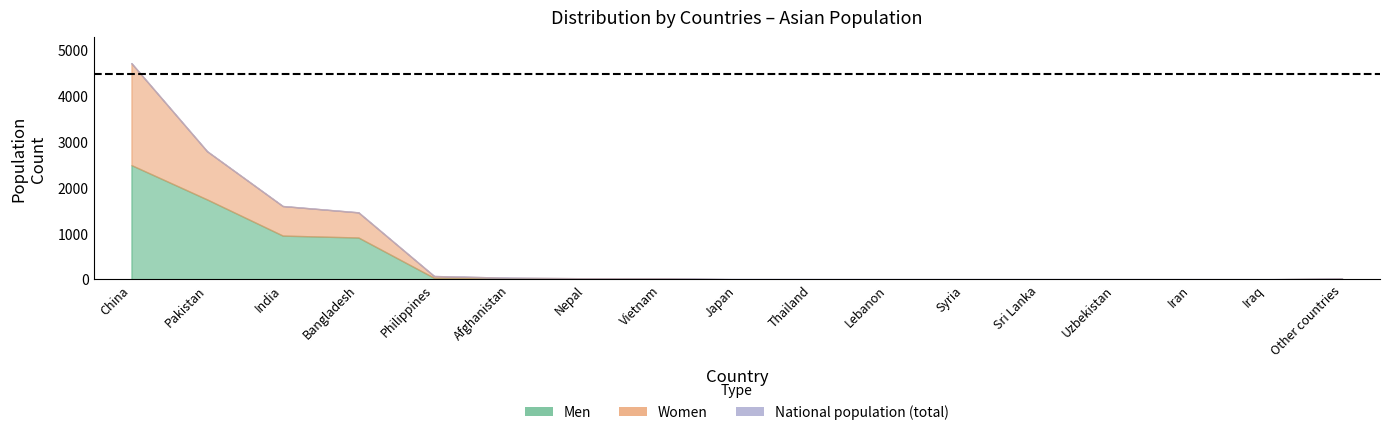

List the series in order of their peak value, lowest first.

Women, Men, National population